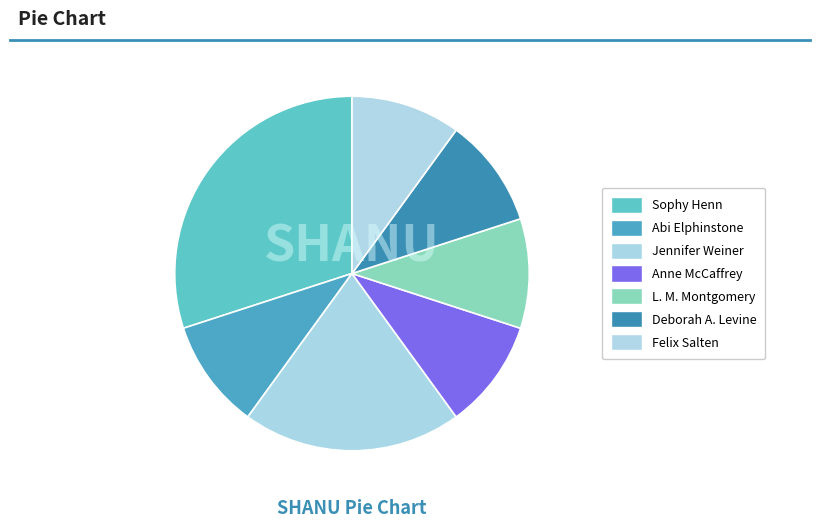

Does Jennifer Weiner account for over 50% of the chart?

No